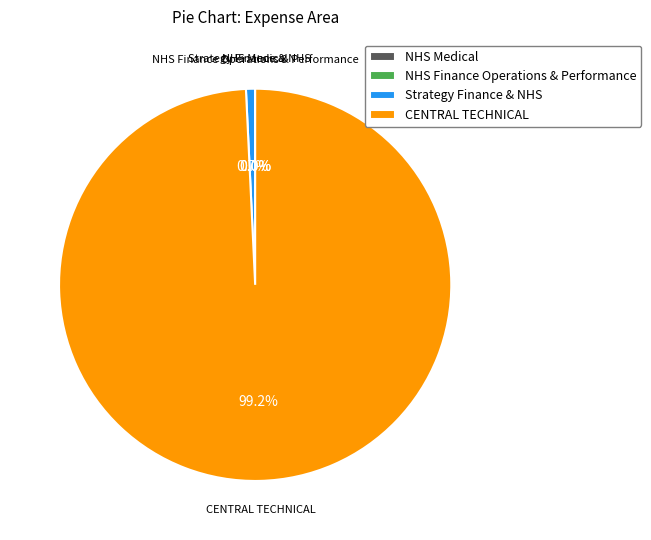

How much of the chart is everything except Strategy Finance & NHS?

99.3%